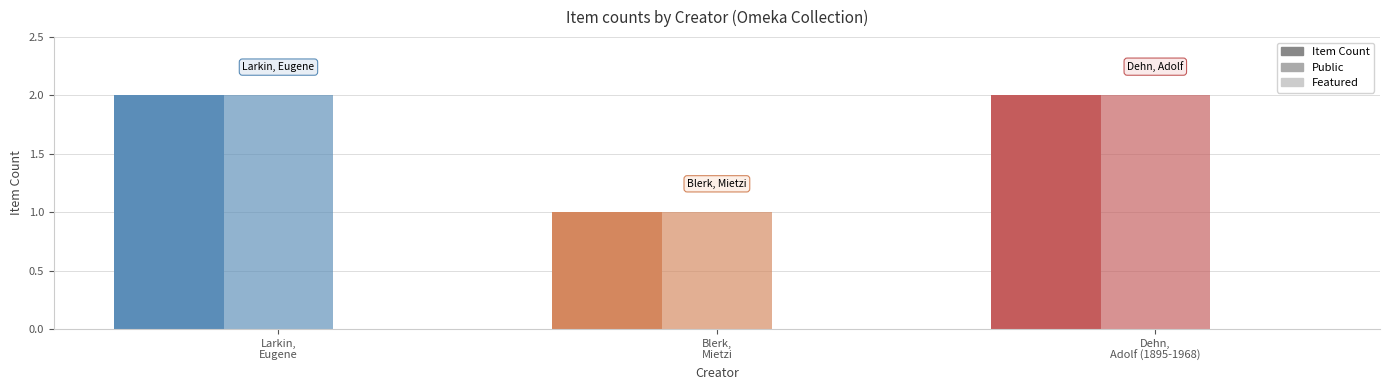

How many bars are there in each group?

2